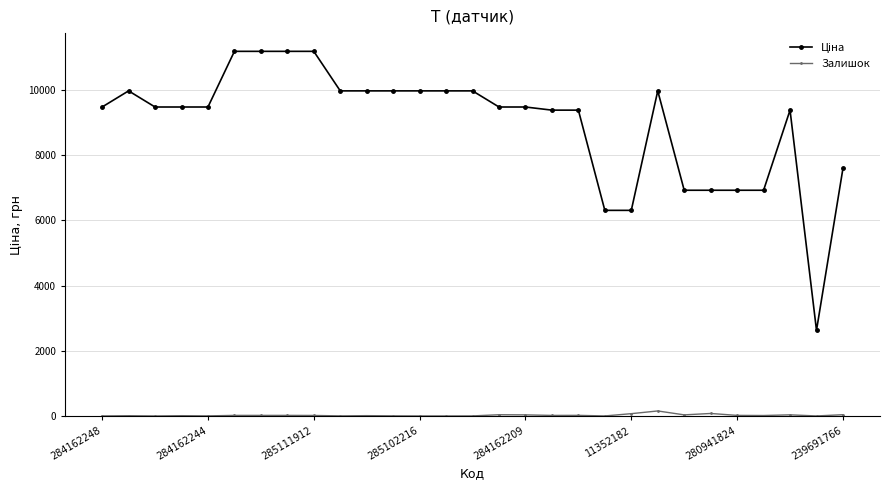

Is this an area chart (filled region under the line)?

No